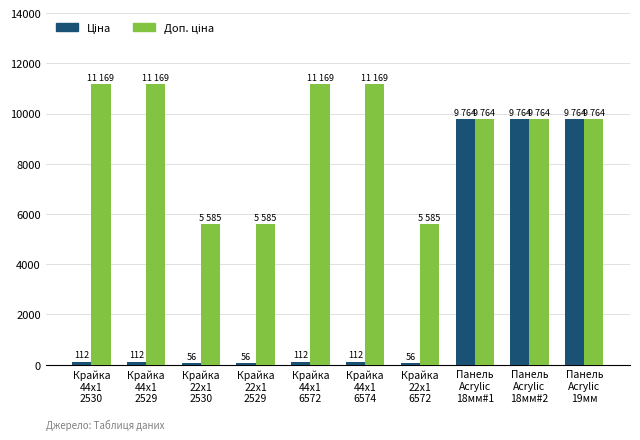

What is the greatest value displayed?

11169.0